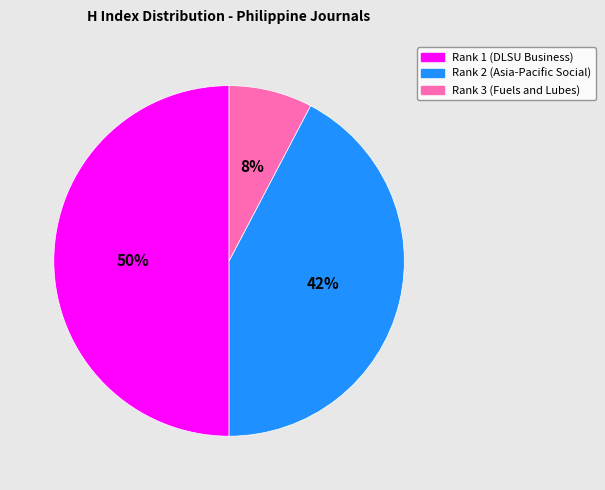

Approximately how many times larger is the value at Rank 1 (DLSU Business) compared to Rank 2 (Asia-Pacific Social)?

1.2